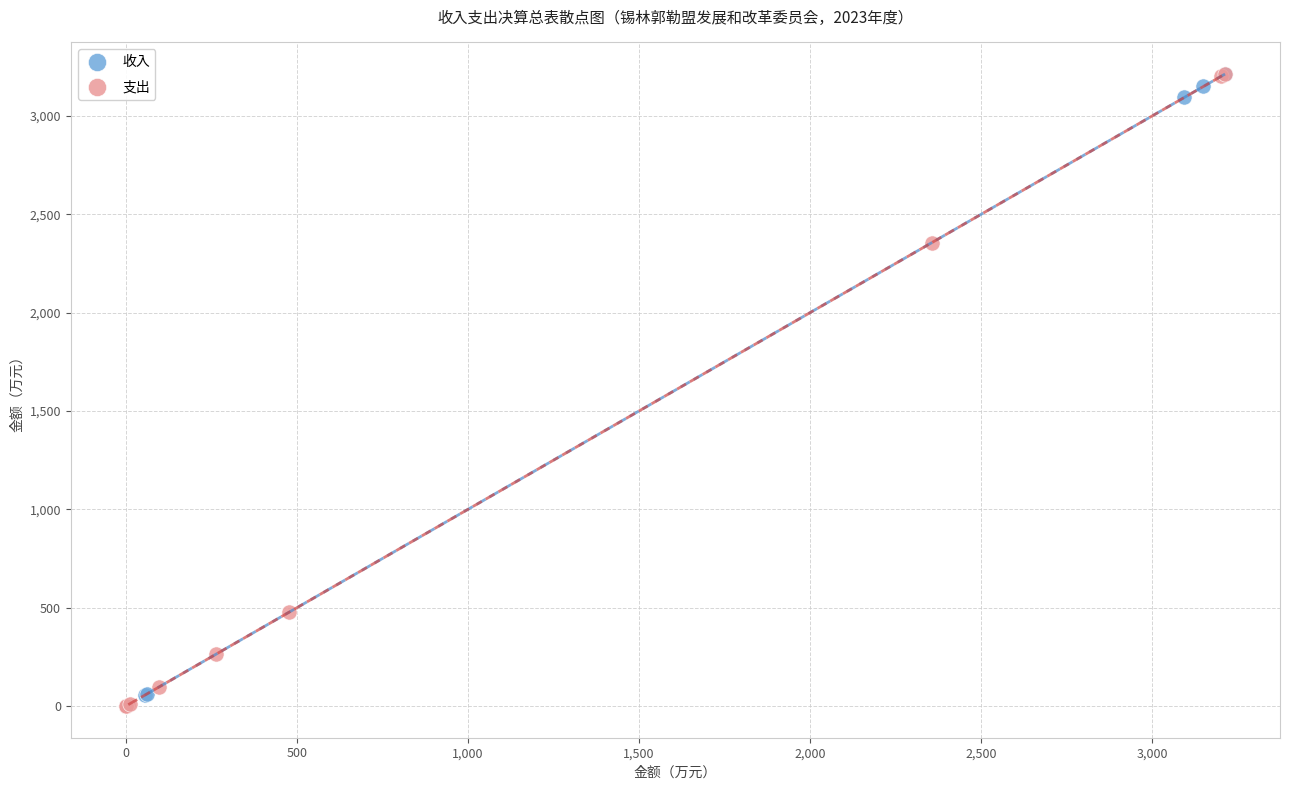

What are all the series names shown in the legend?

收入, 支出